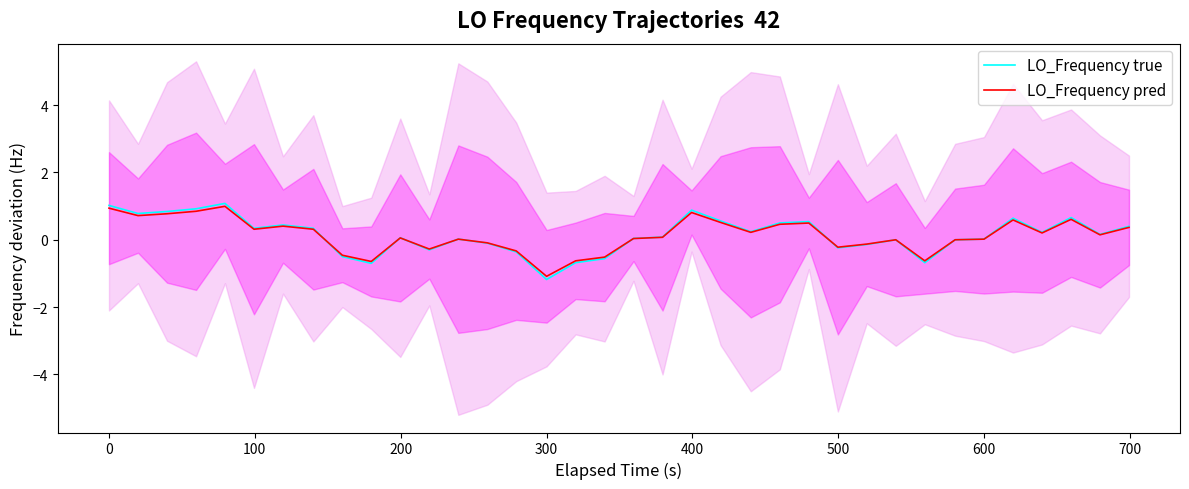

What is the minimum value for LO_Frequency true?

-1.2